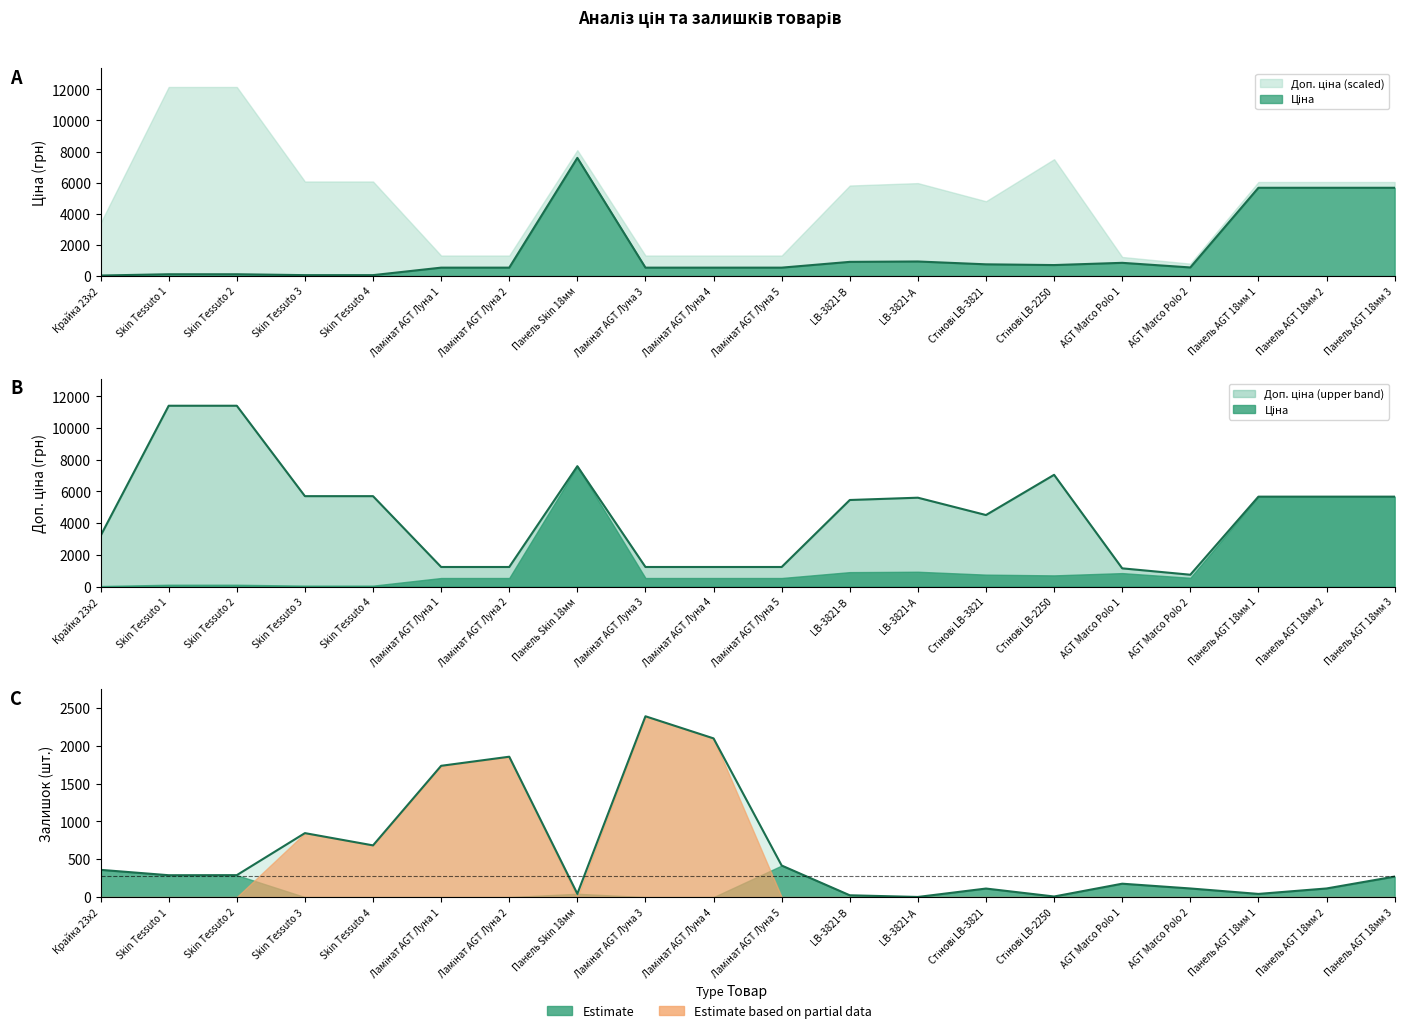

Where do Доп. ціна and Залишок first cross each other?

Skin Tessuto 4 and Ламінат AGT Луна 1